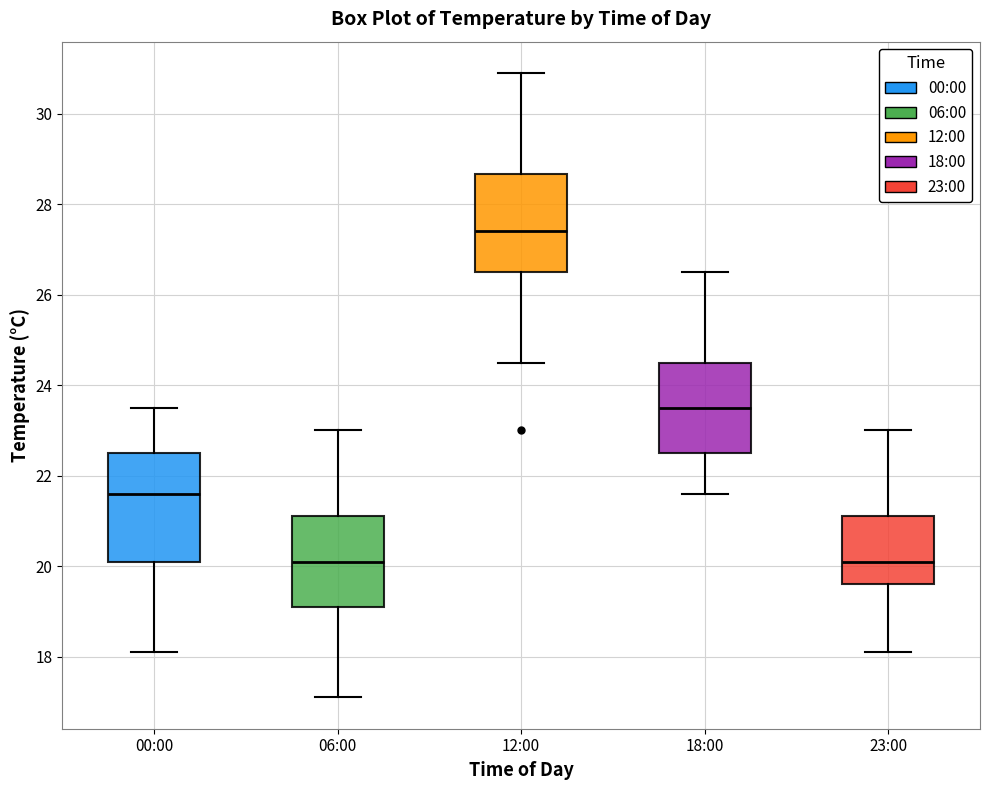

Reading left to right, transcribe this box plot: for each box, give where its median line is, the range the box spans, and where its two whiskers end, as read against the y-axis. The values are not printed on the chart, so give them approximately, as read against the axis.

00:00: median 21.6, box 20.2 to 22.6, whiskers 18.2 to 23.6
06:00: median 20.2, box 19.2 to 21.2, whiskers 17.2 to 23.0
12:00: median 27.4, box 26.6 to 28.6, whiskers 24.6 to 31.0
18:00: median 23.6, box 22.6 to 24.6, whiskers 21.6 to 26.6
23:00: median 20.2, box 19.6 to 21.2, whiskers 18.2 to 23.0